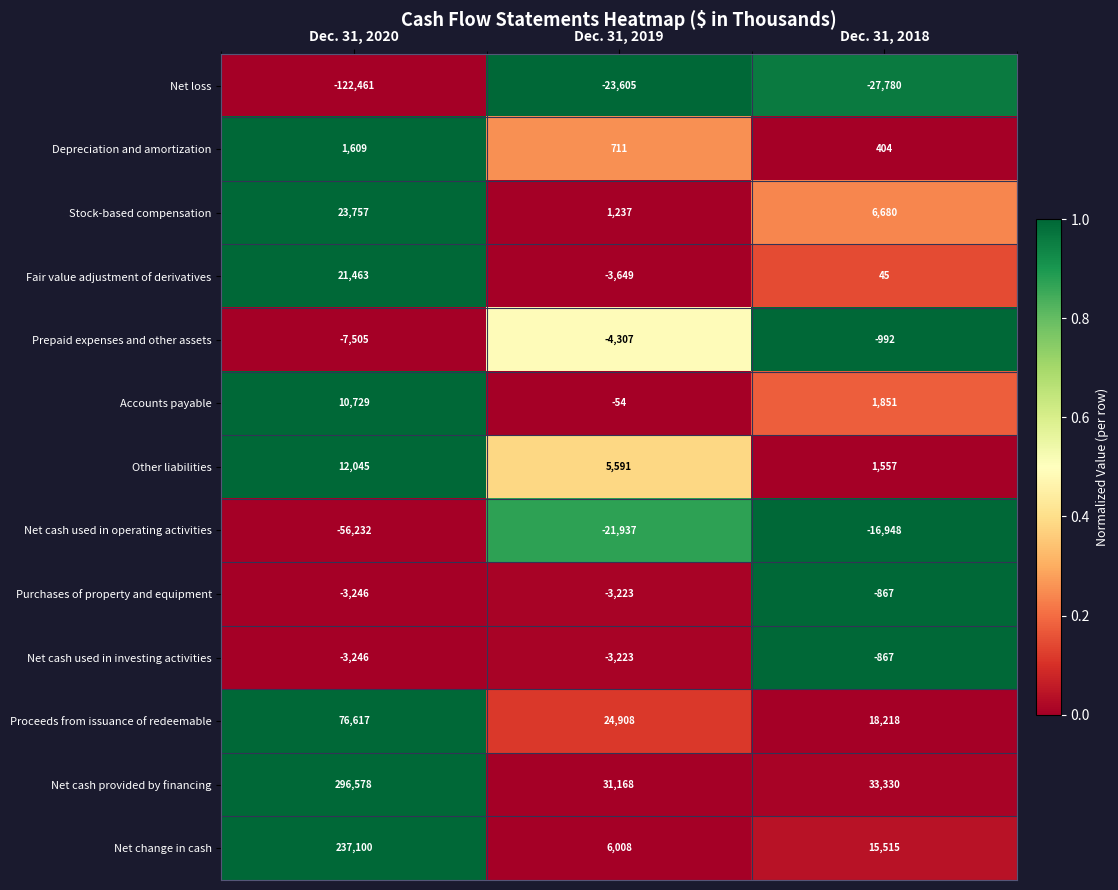

What is the difference between the Accounts payable values at Dec. 31, 2019 and Dec. 31, 2018?

1905